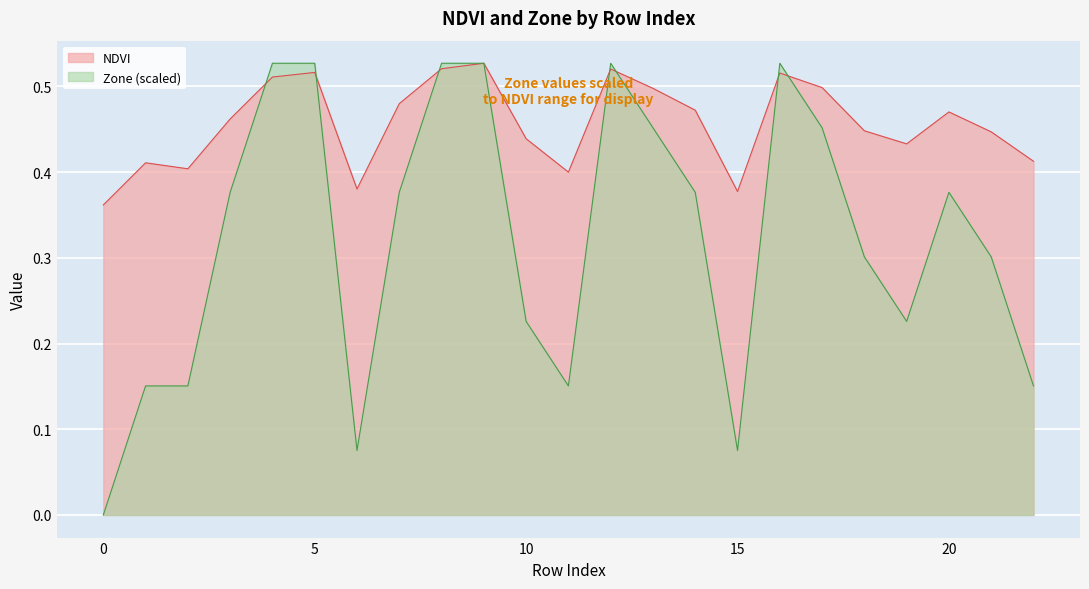

Between 18 and 21, which series saw the biggest shift?

NDVI